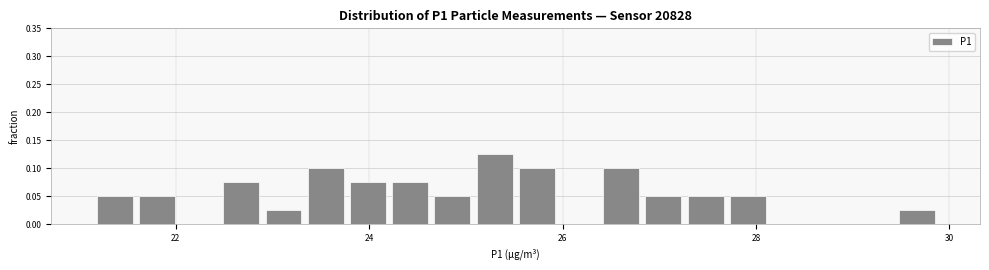

Read against the x-axis, roughly where is the centre of the tallest bar?

25.2